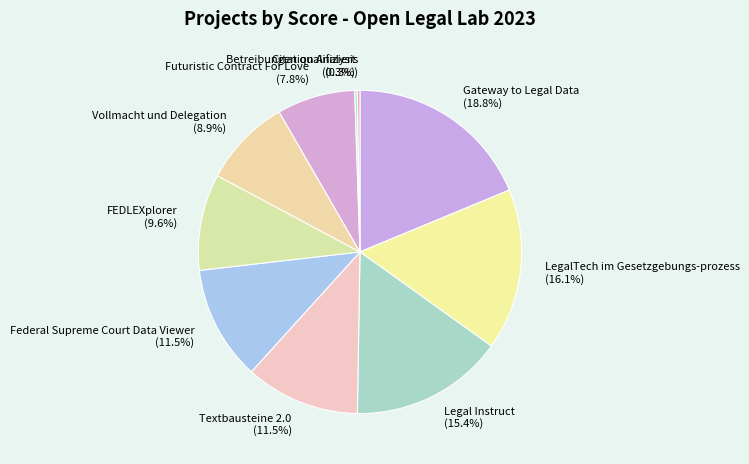

Which slice is the largest?

Gateway to Legal Data (18.8%)